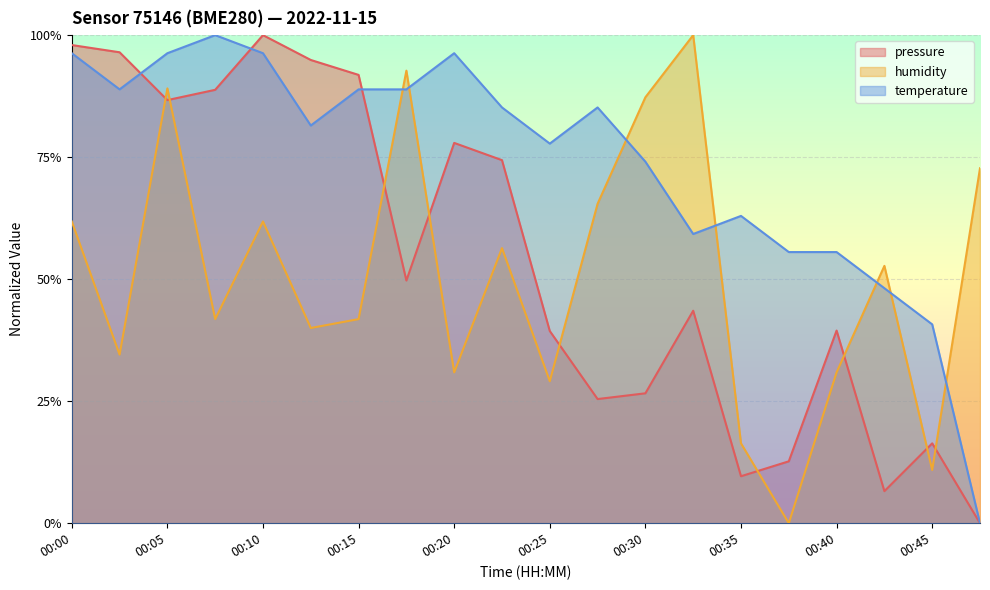

List the series in order of their peak value, highest first.

pressure, humidity, temperature